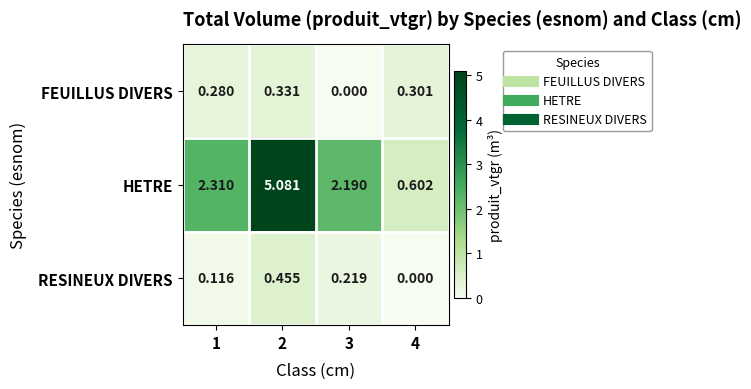

Rank the series at 3 from highest to lowest value.

HETRE, RESINEUX DIVERS, FEUILLUS DIVERS